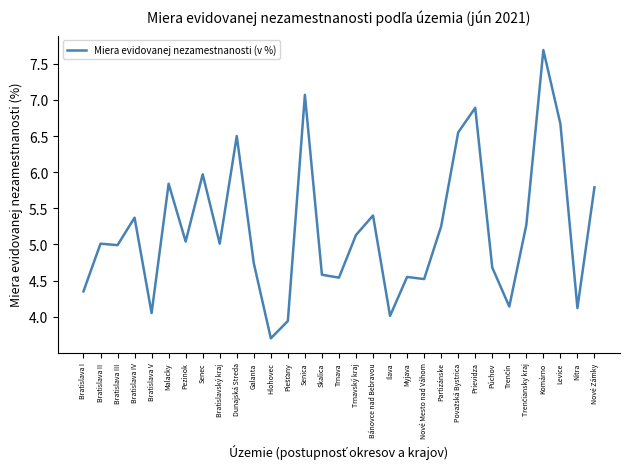

At which category does the chart reach its minimum across all series?

Hlohovec